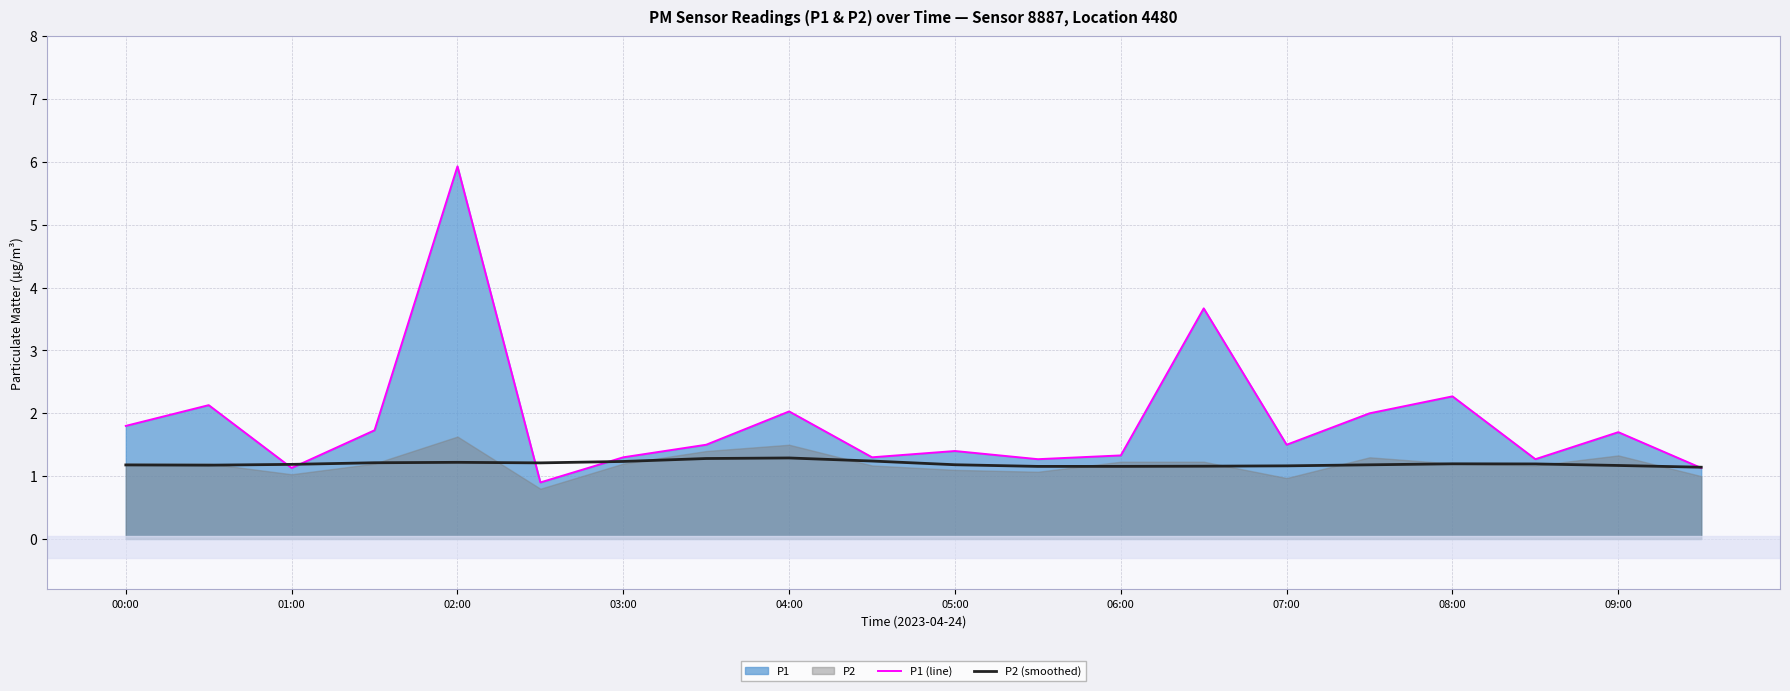

What is the maximum value for P2 (smoothed)?

1.3